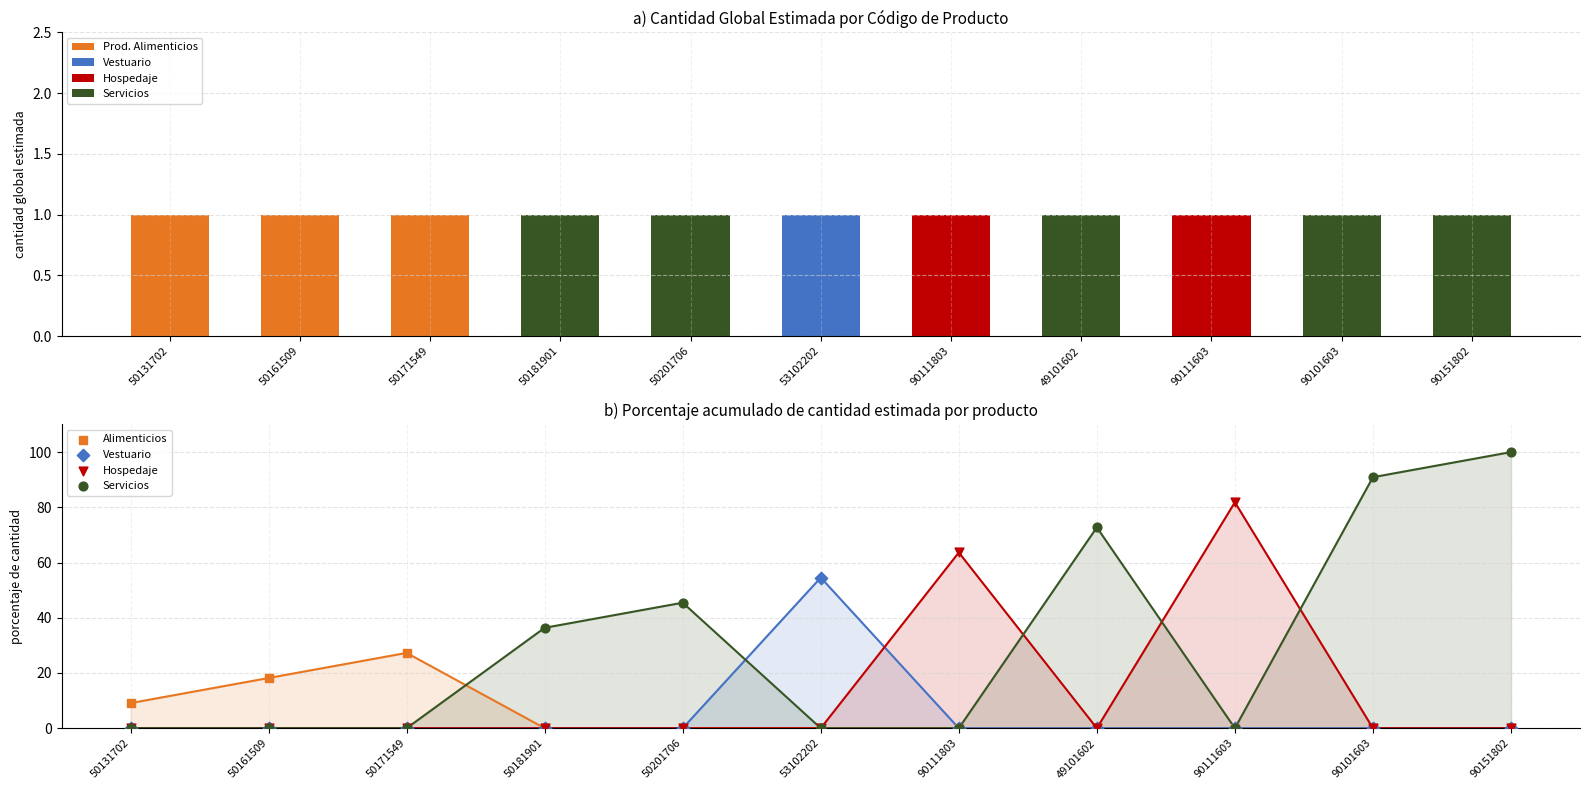

What are all the series names shown in the legend?

Prod. Alimenticios, Vestuario, Hospedaje, Servicios, Alimenticios